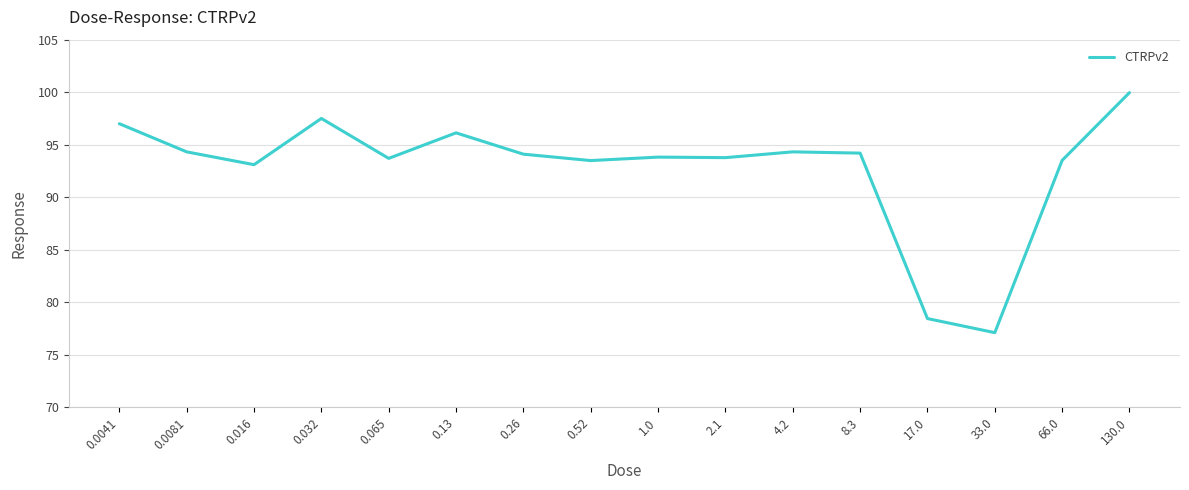

Where does the data first go above 94?

0.0041